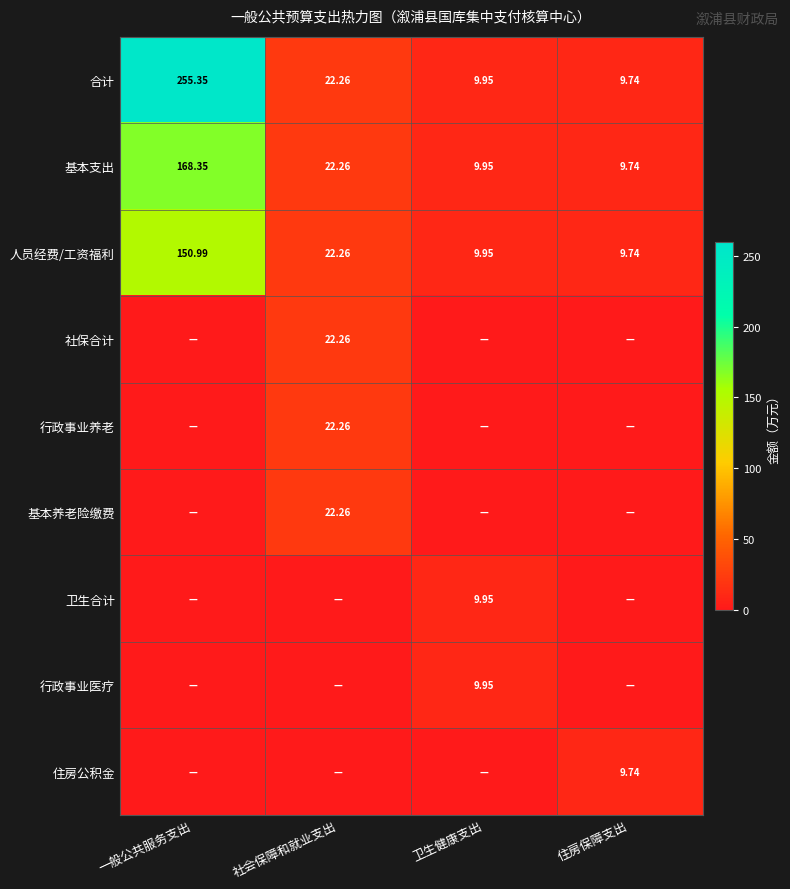

The 住房公积金 series shows 2.1 at 住房保障支出. True or false?

False